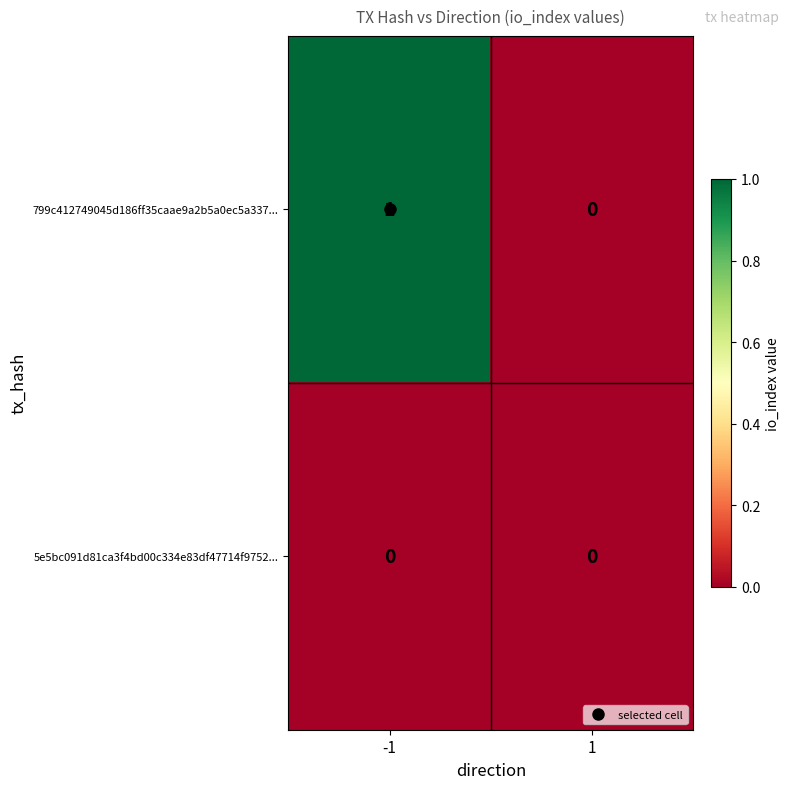

Rank the categories by 799c412749045d186ff35caae9a2b5a0ec5a337... value from lowest to highest.

1, -1